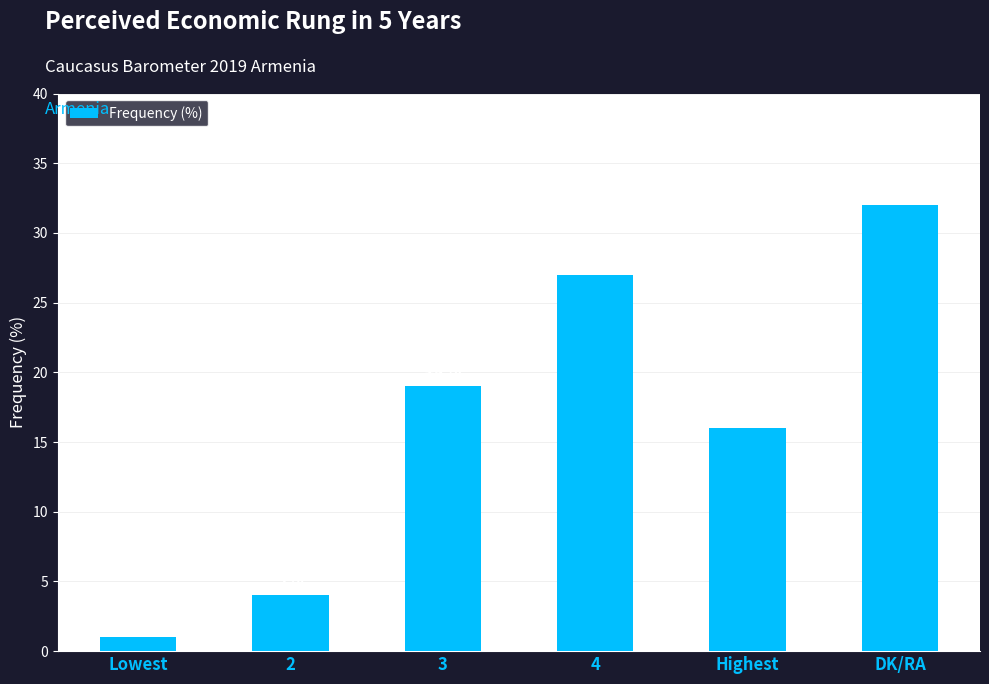

True or false: the data shows 4 at 2.

True